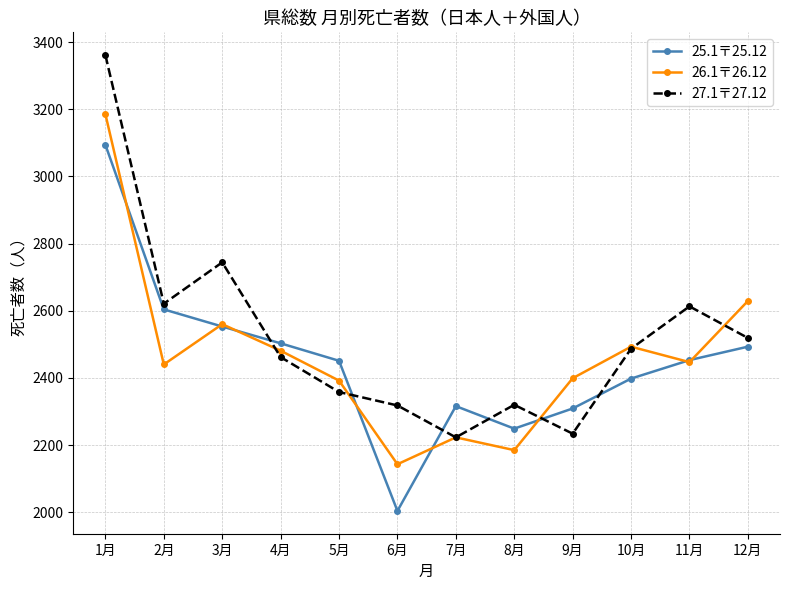

Does the chart have visible grid lines?

Yes